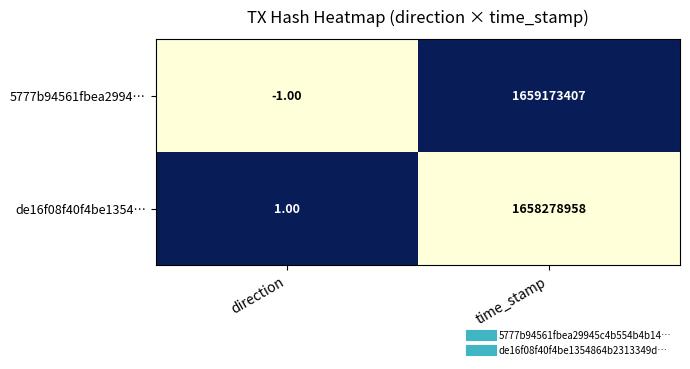

What is the sum of all de16f08f40f4be1354… values?

1658278959